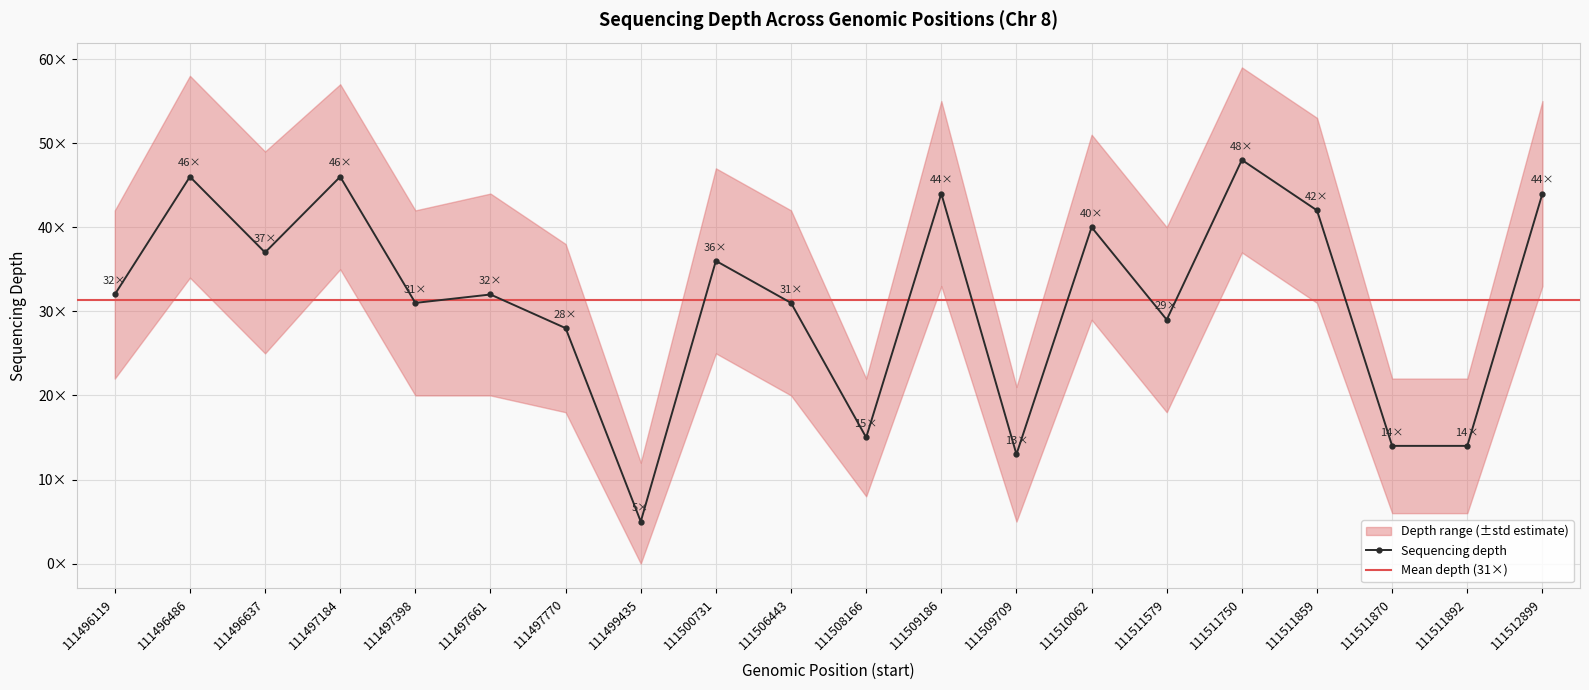

What is the total value across all series at 111506443?

93